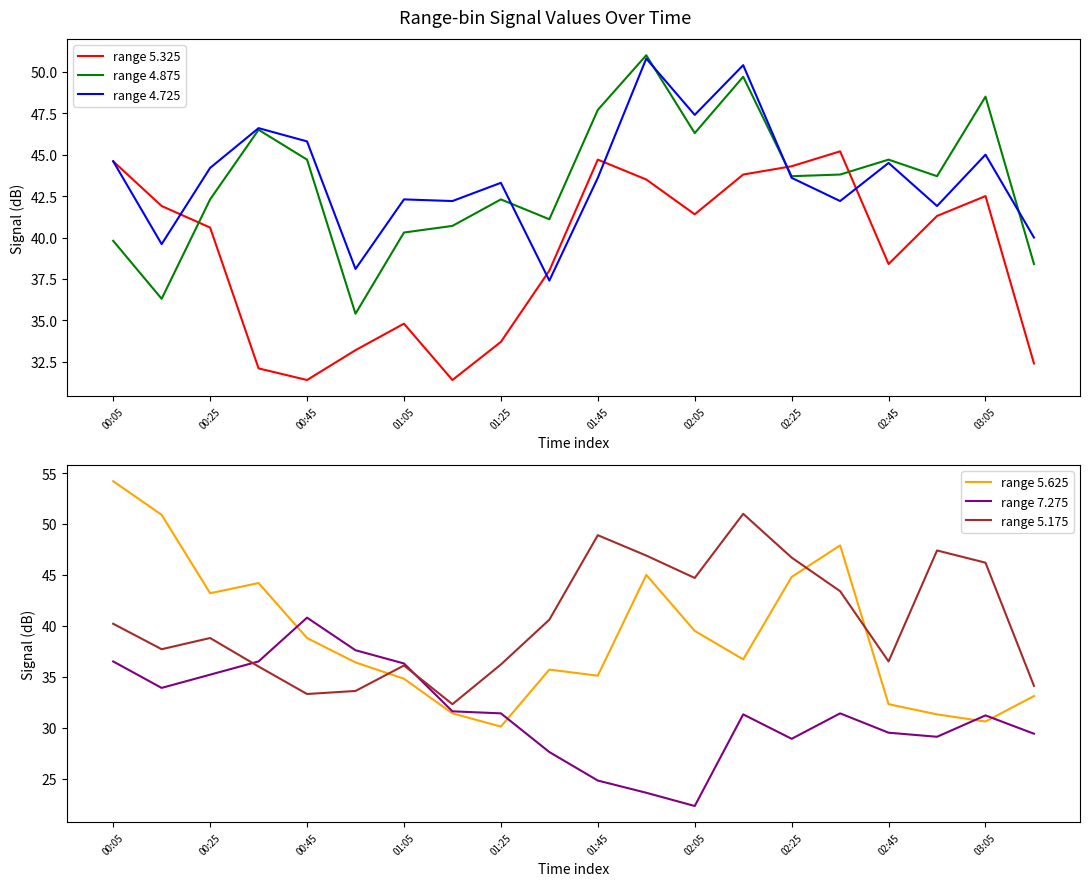

How many series are shown in this chart?

6